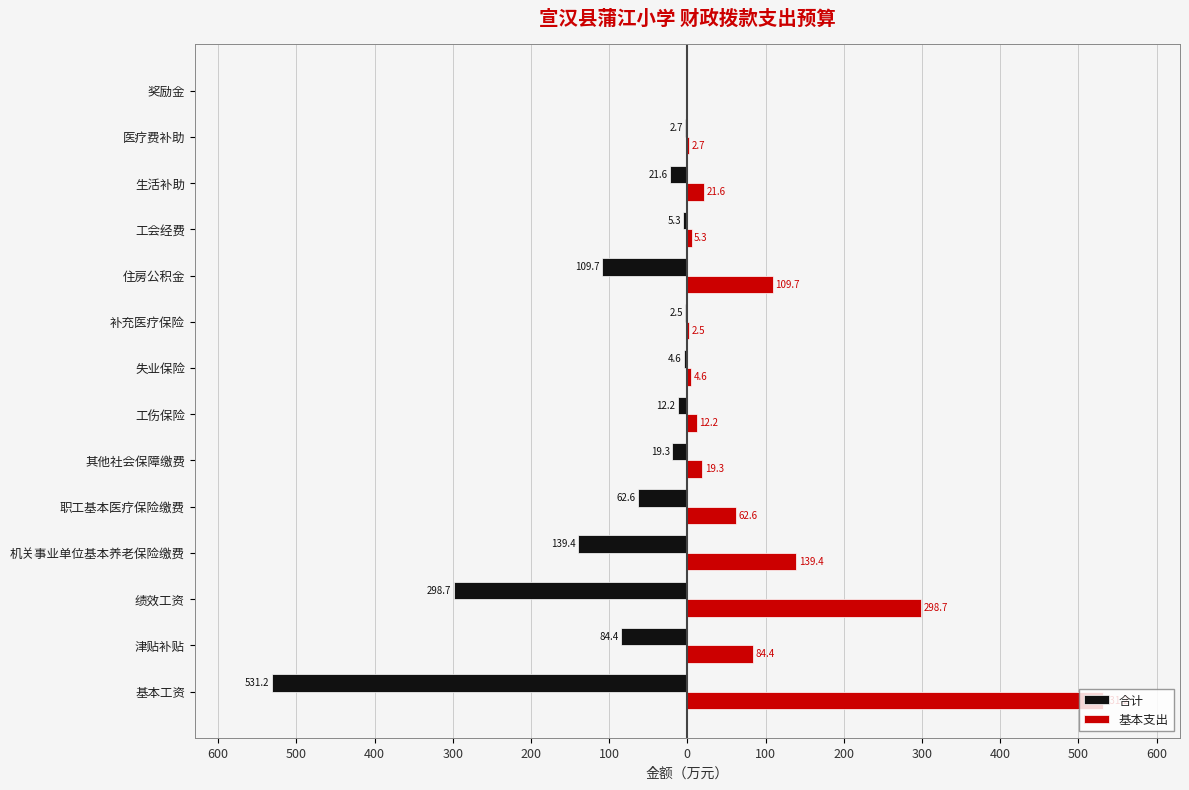

What is the difference between the maximum and minimum values in the 合计 series?

531.1